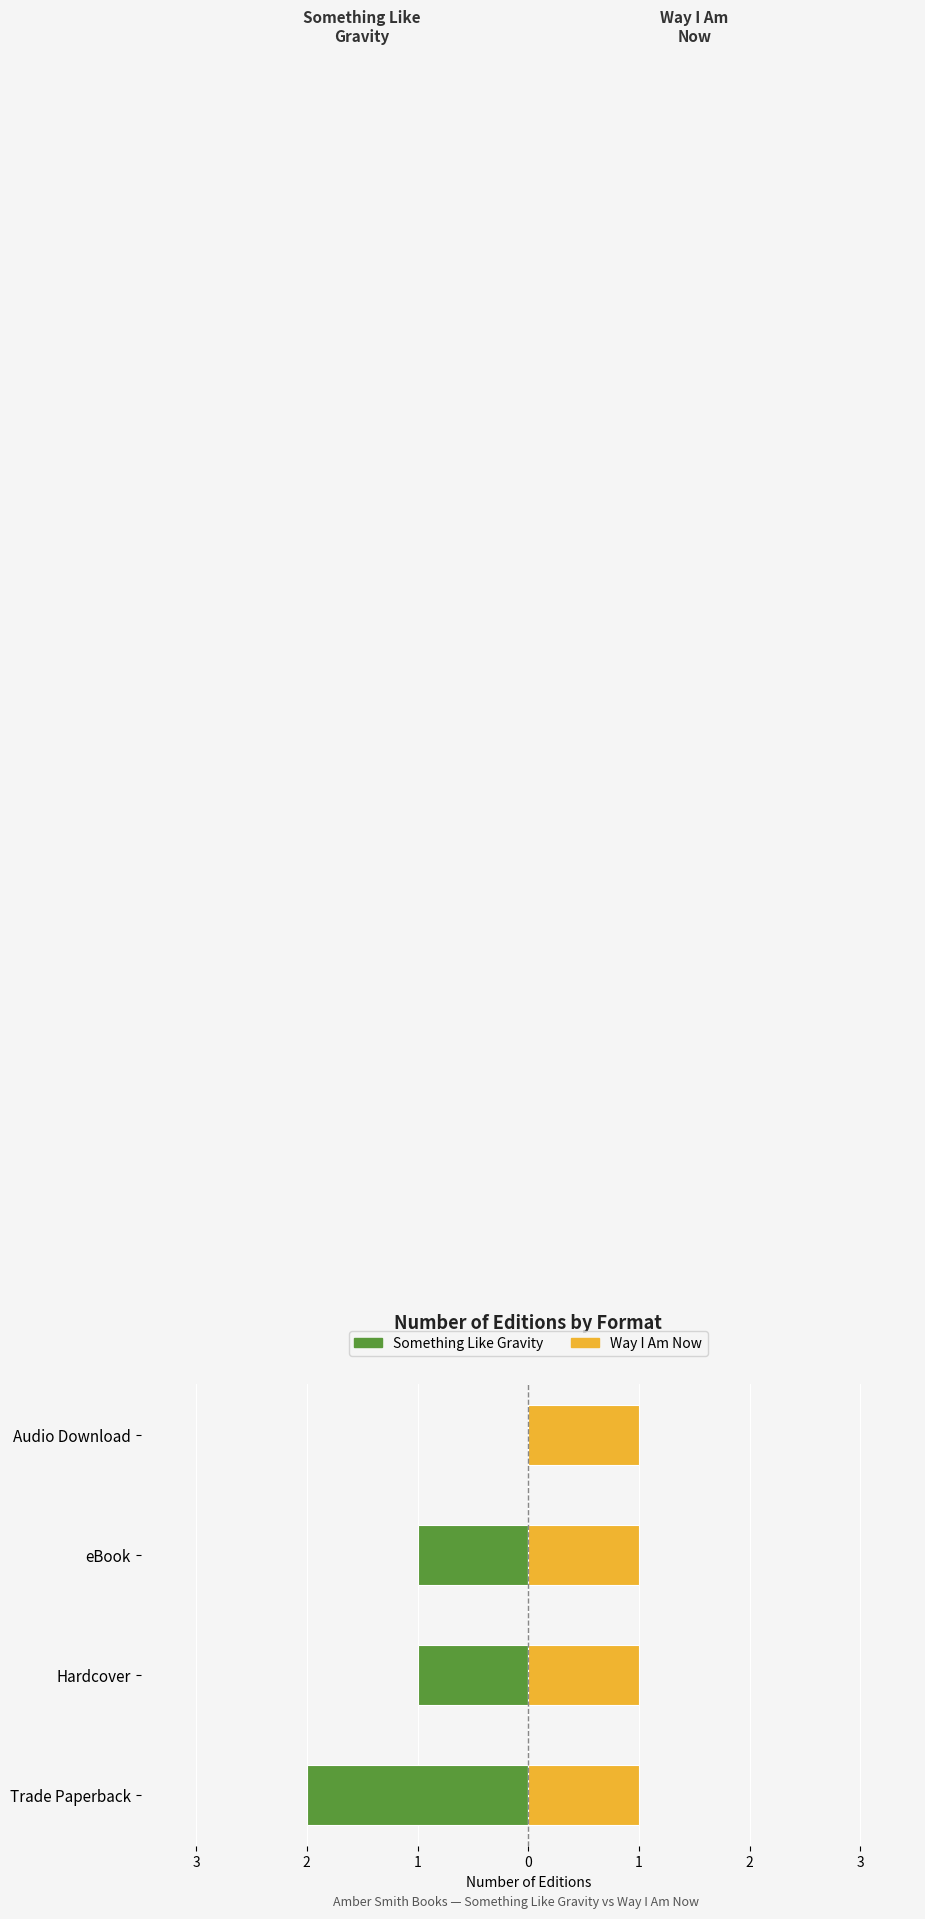

How many data points does each series have?

4